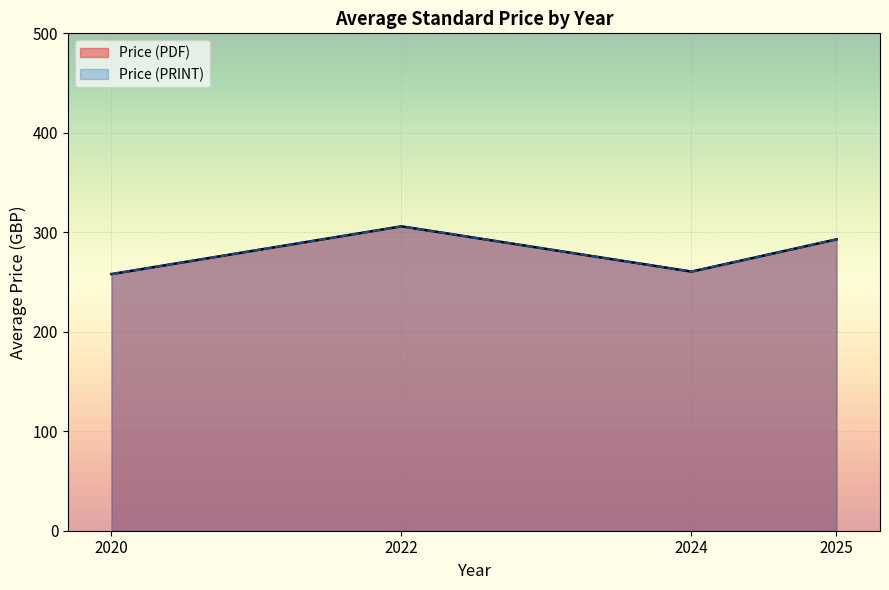

True or false: Price (PRINT) and Price (PDF) intersect in this chart.

False